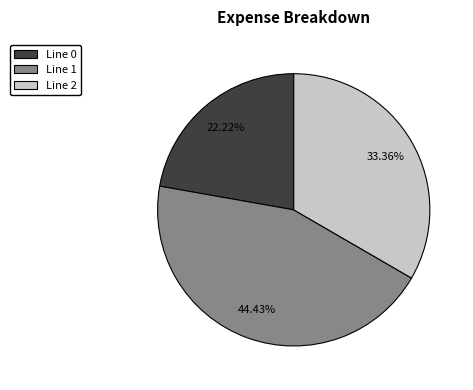

Combined, do Line 0 and Line 1 account for over 50%?

Yes